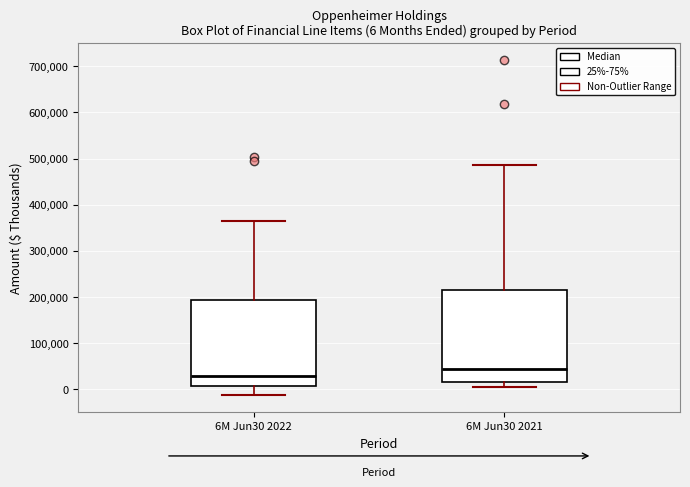

Which box is the tallest, from its lower edge to its upper edge?

6M Jun30 2021